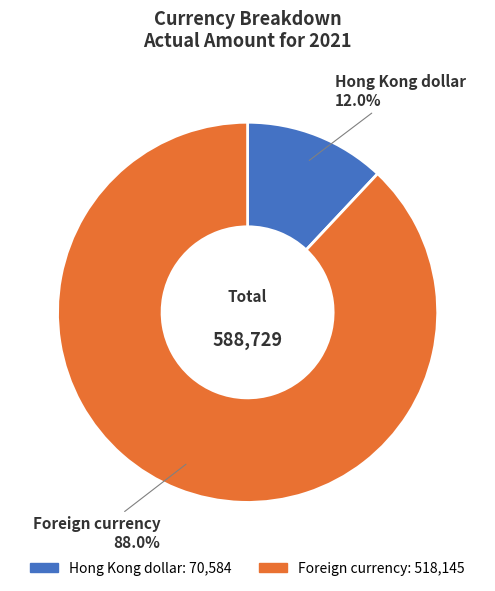

Which has a higher value, Foreign currency or Hong Kong dollar?

Foreign currency